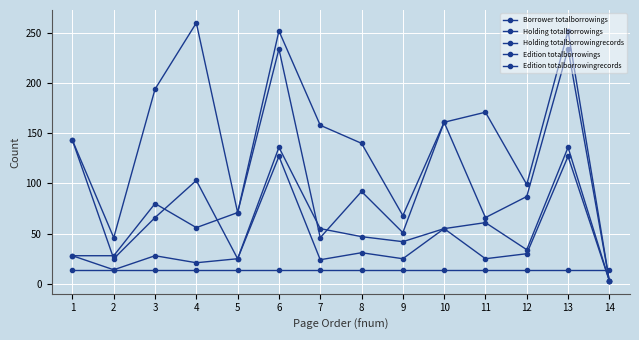

Count the number of data series in this chart.

5